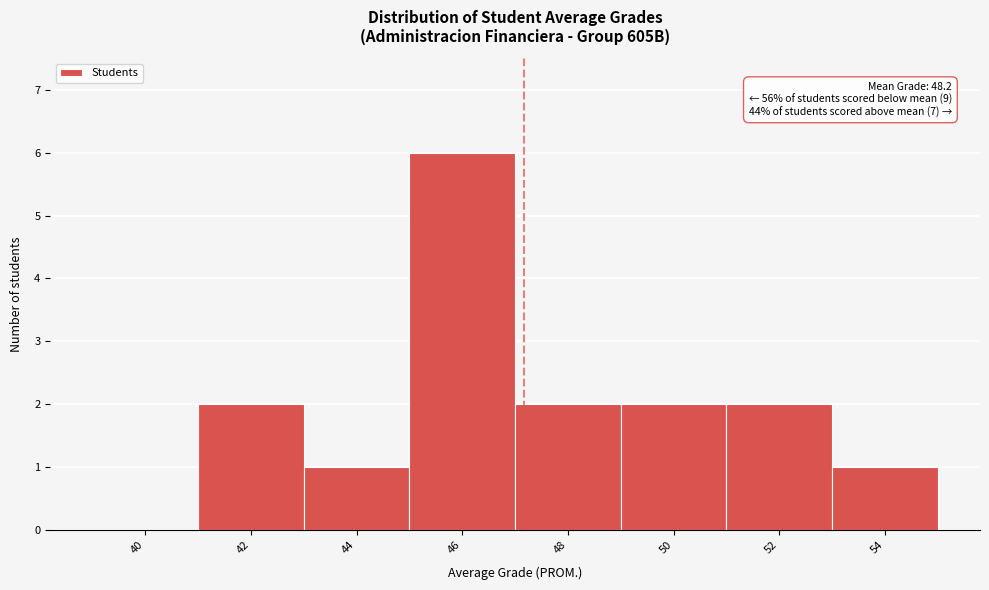

Reading right to left, extract all data points from this chart.

54=1	52=2	50=2	48=2	46=6	44=1	42=2	40=0